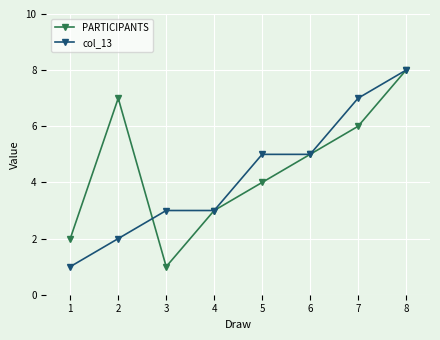

At 5, list the series in order from smallest to largest.

PARTICIPANTS, col_13